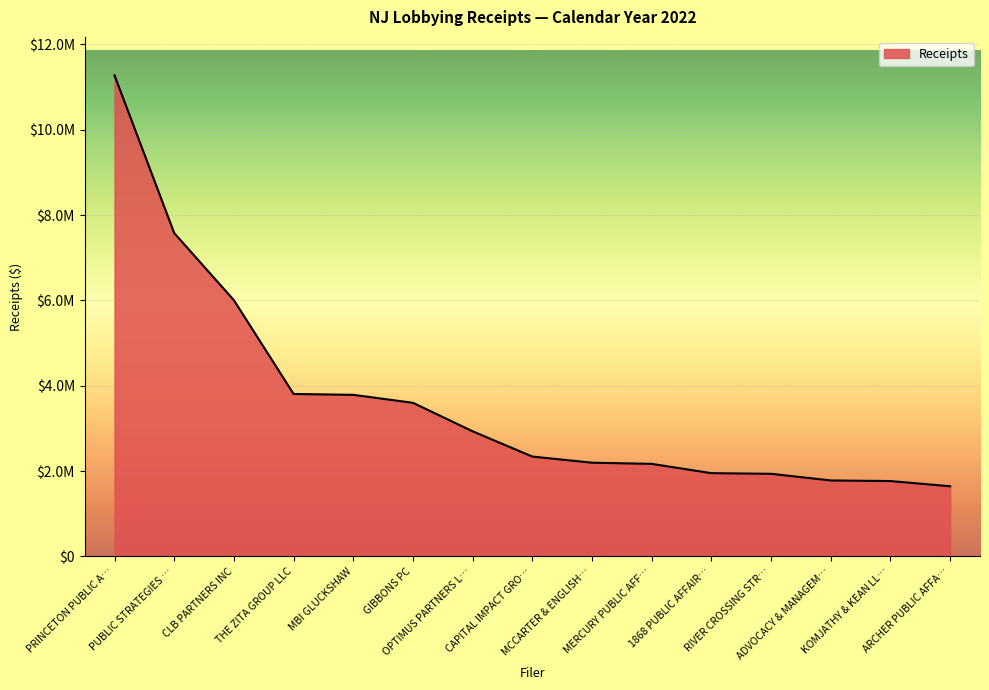

True or false: there are more than 0 points higher than both neighbors.

False